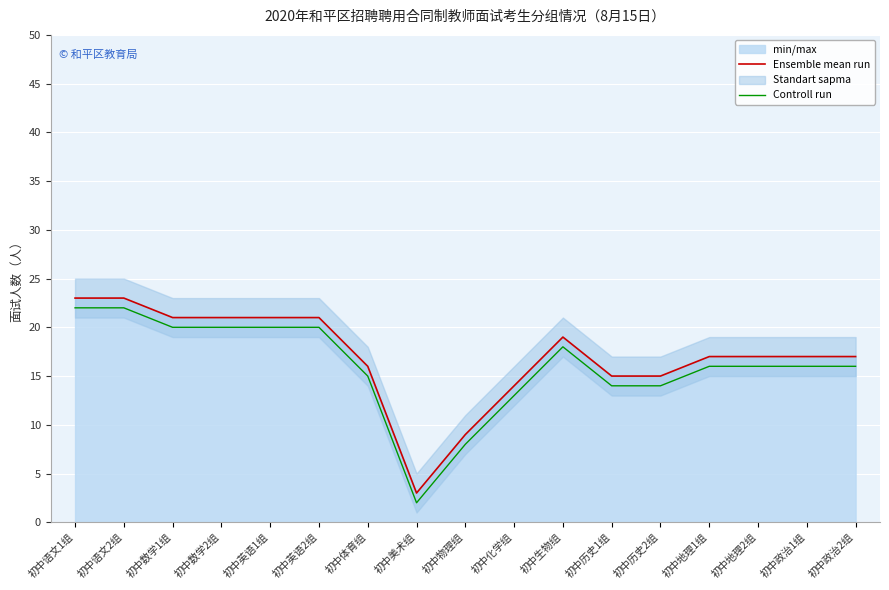

Where is the first local minimum for Controll run?

初中美术组